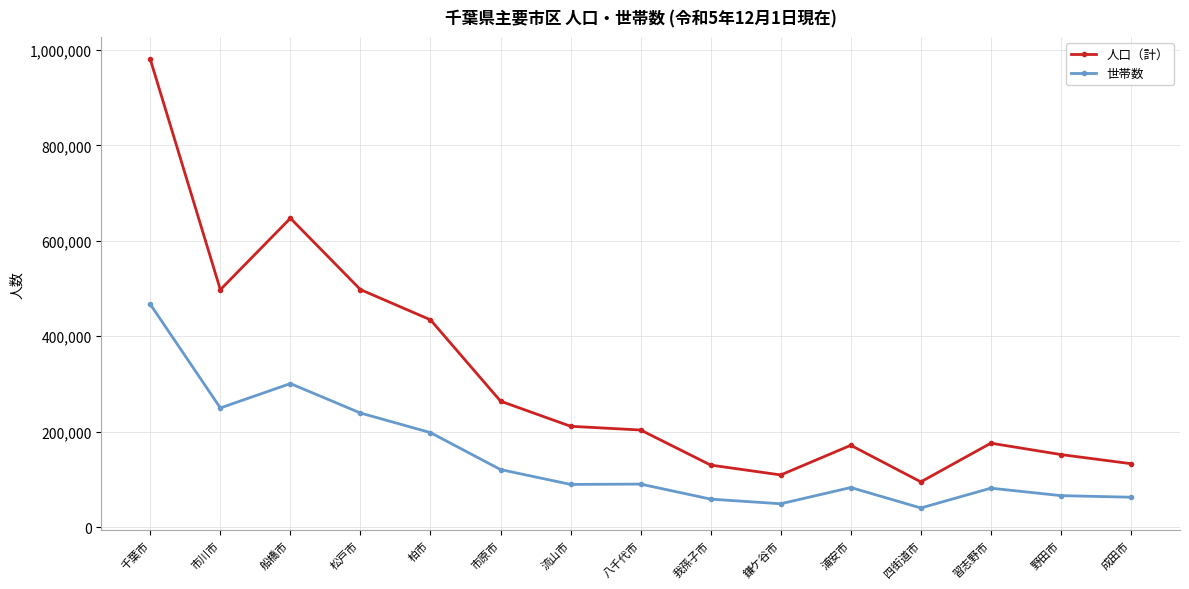

Which label corresponds to the smallest value in the chart?

四街道市